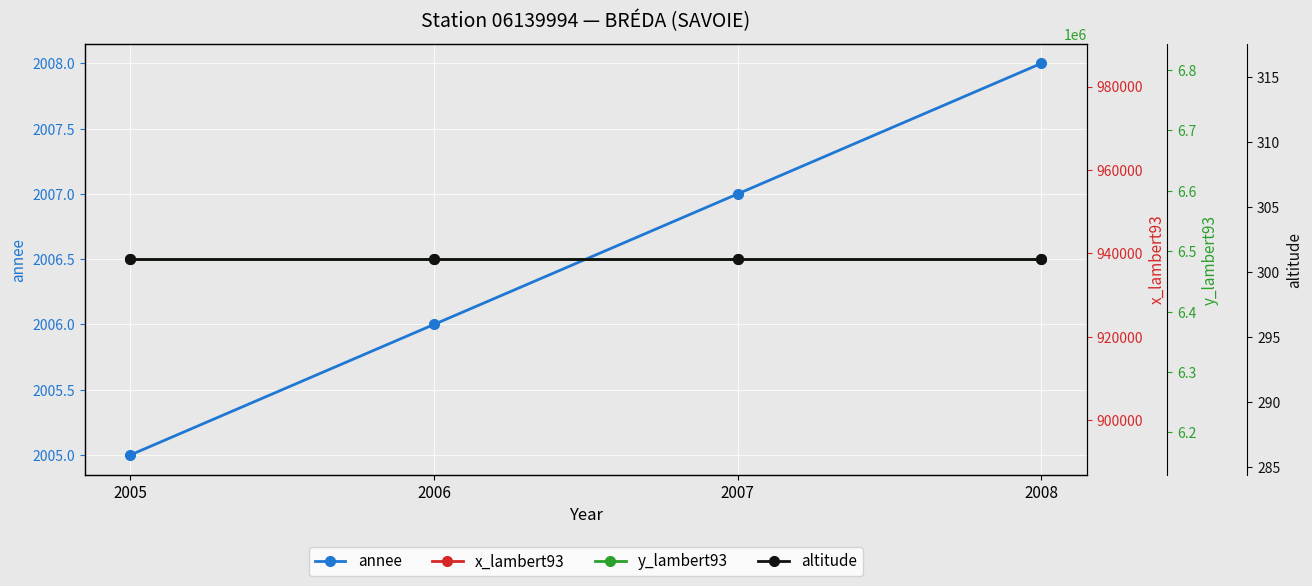

What is the value of the y_lambert93 point at the 2nd from the left?

6486832